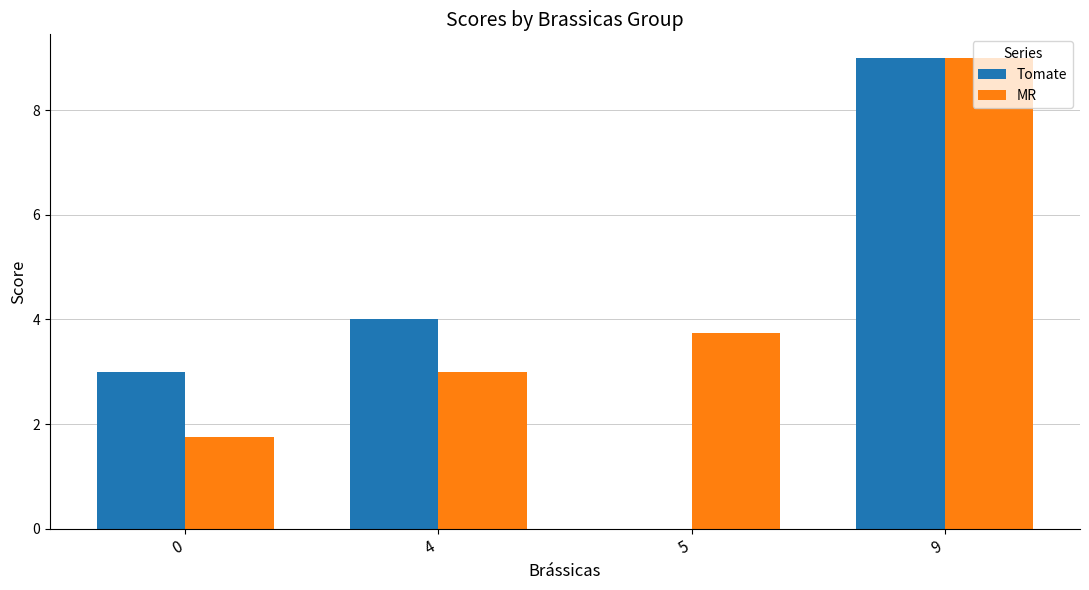

Which series changed the most between 5 and 9?

Tomate